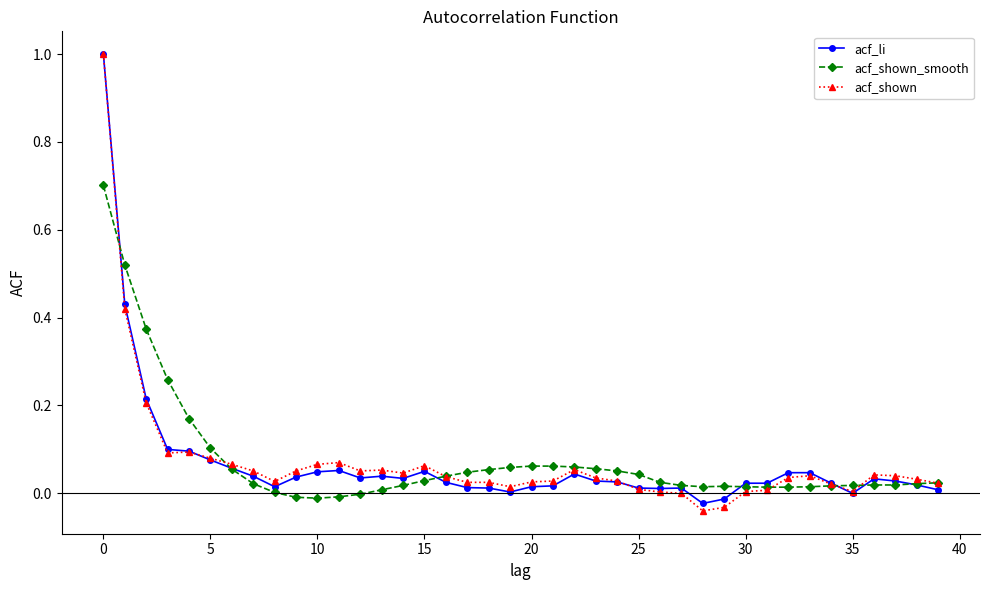

What is the value of the acf_li point at the 1st from the left?

1.0